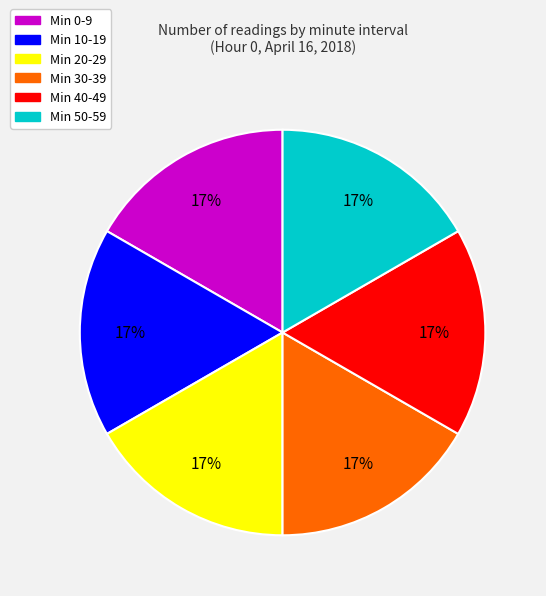

To the nearest percent, what is the combined percentage of Min 0-9 and Min 30-39?

33%